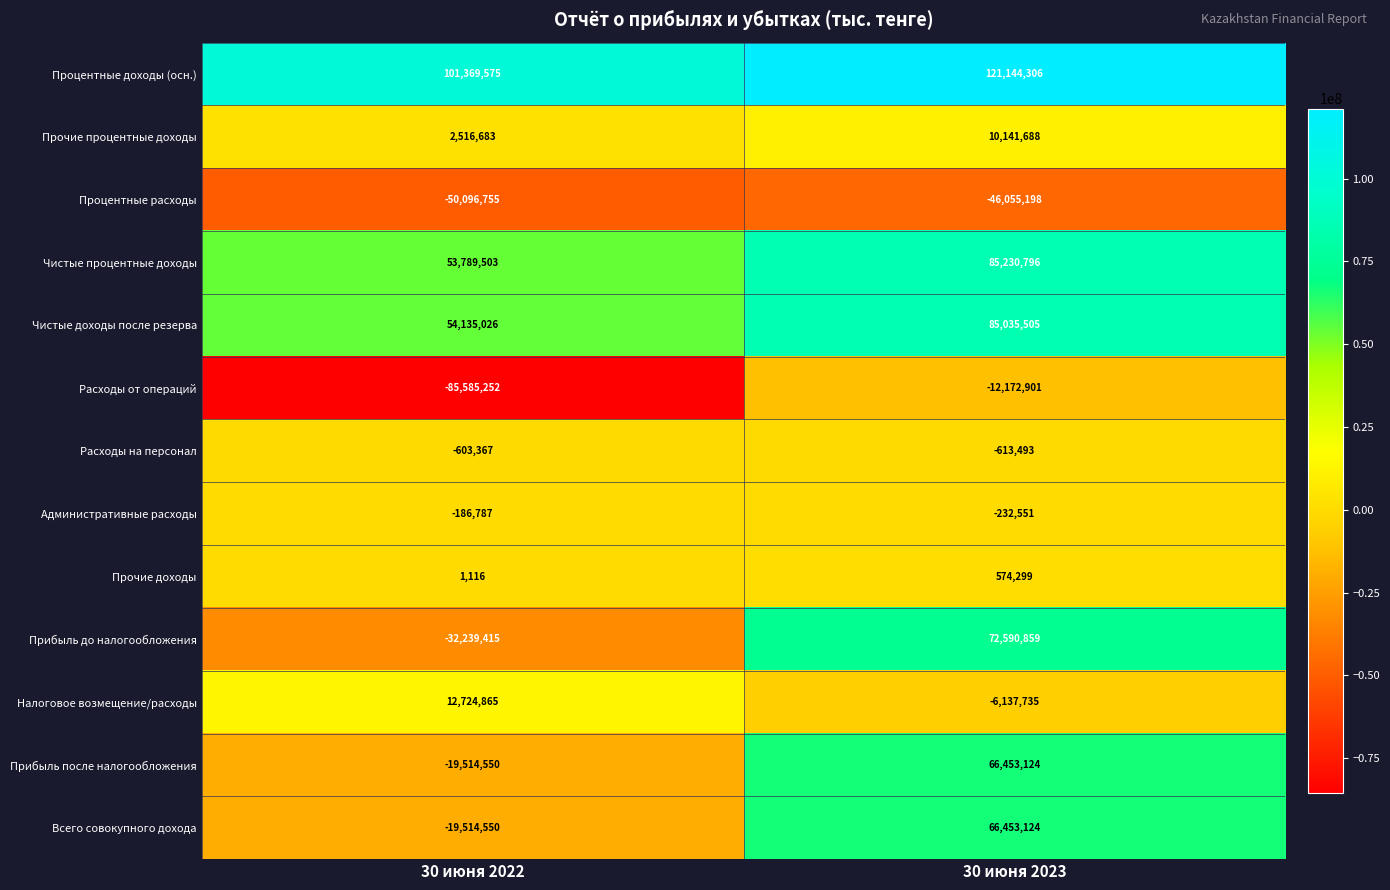

What is the sum of the Расходы от операций values at 30 июня 2022 and 30 июня 2023?

-97758153